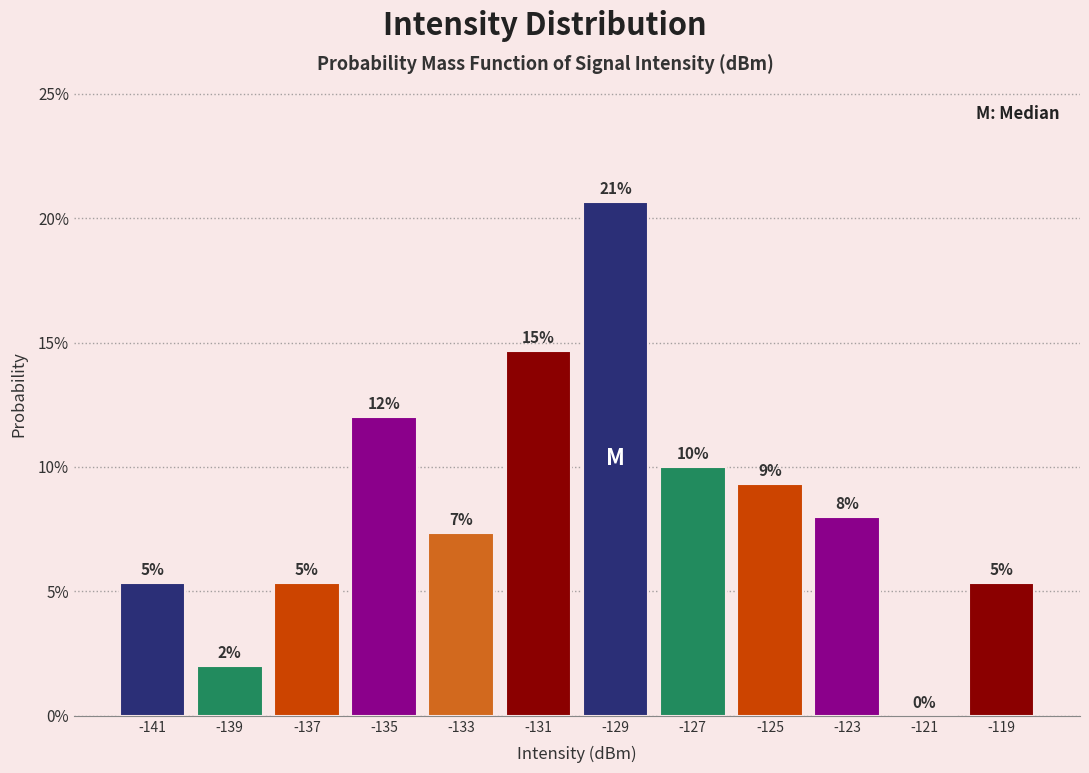

Are the bars horizontal?

No